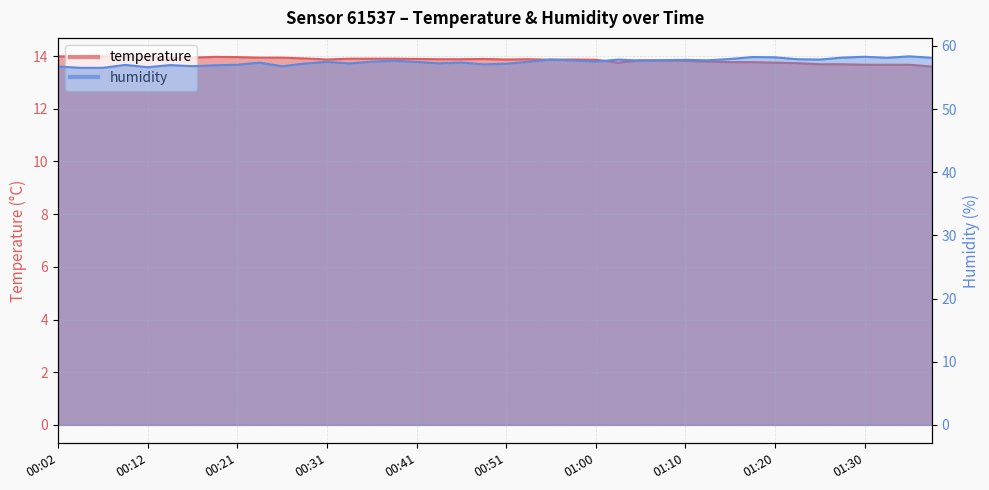

How many lines are shown in the chart?

2